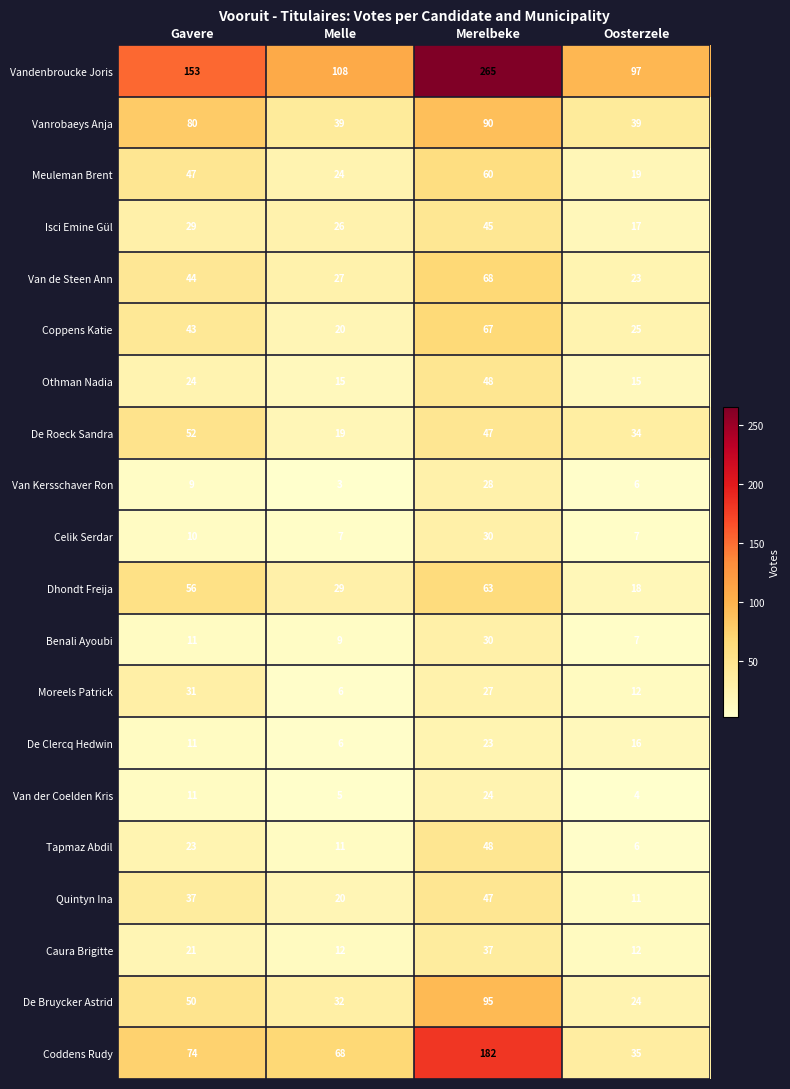

What value does the Celik Serdar series have at Melle, to the nearest 10?

10